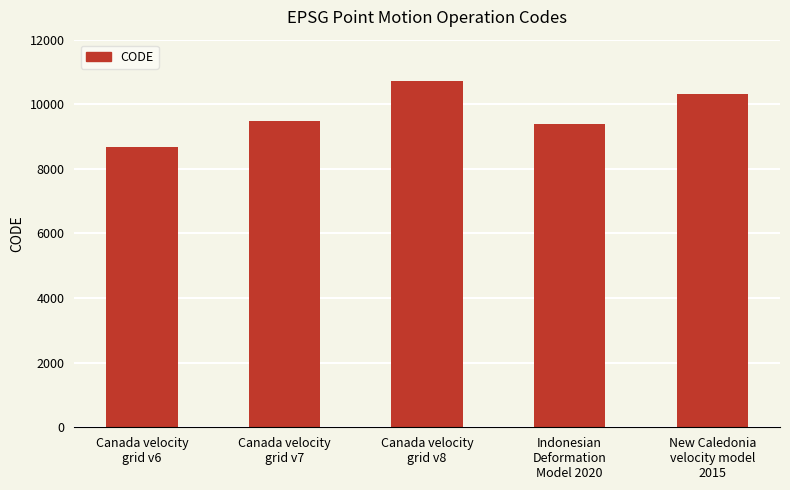

Is it true that the value at New Caledonia
velocity model
2015 is 10323?

True